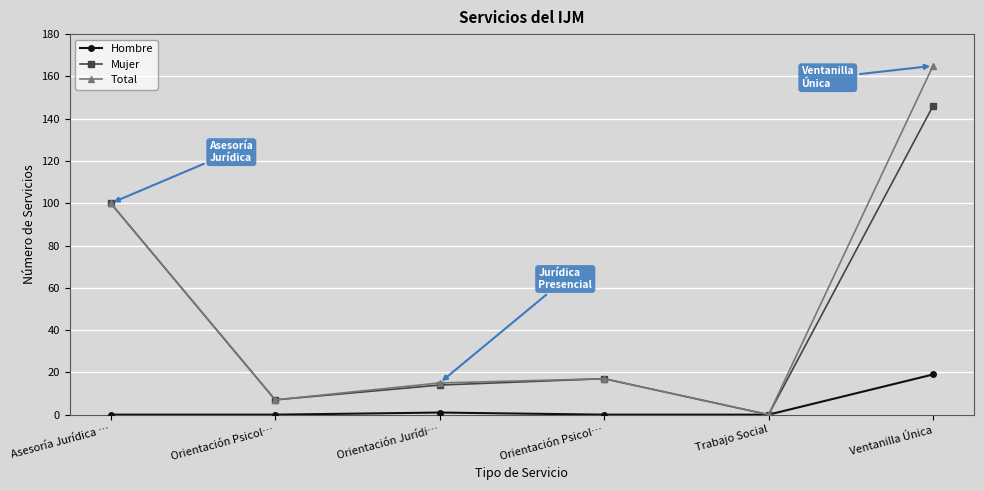

What is the sum of all Total values?

304